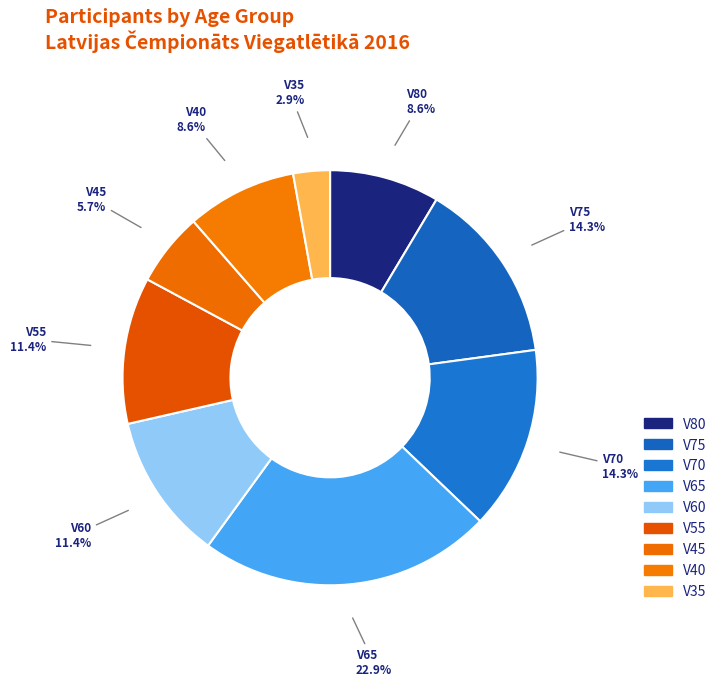

What percentage is the V60 slice, to the nearest percent?

11%